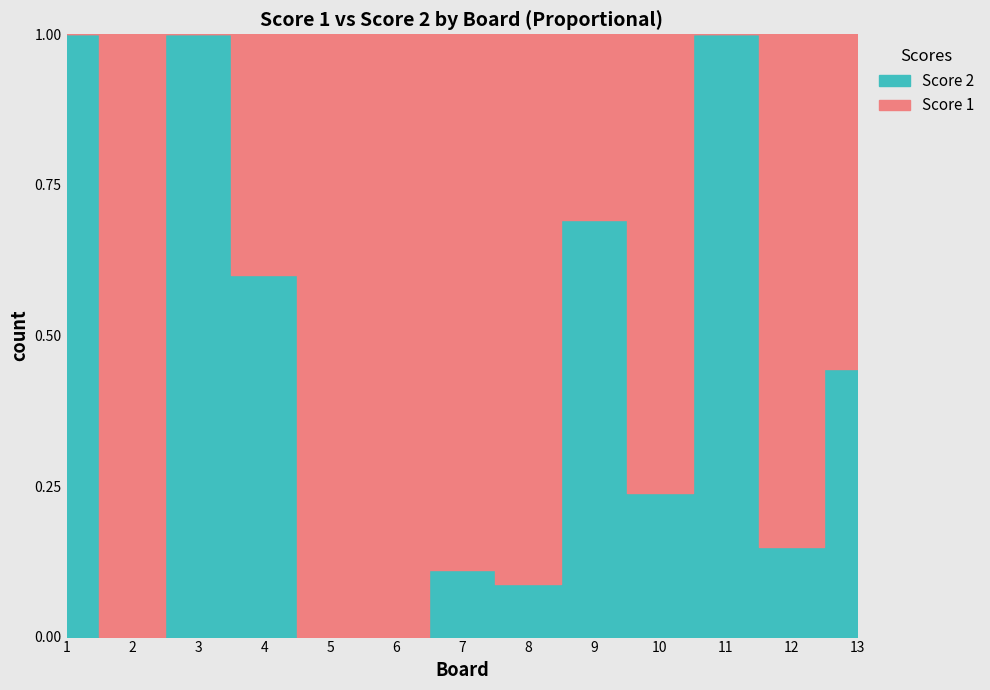

How many distinct data groups are displayed?

2